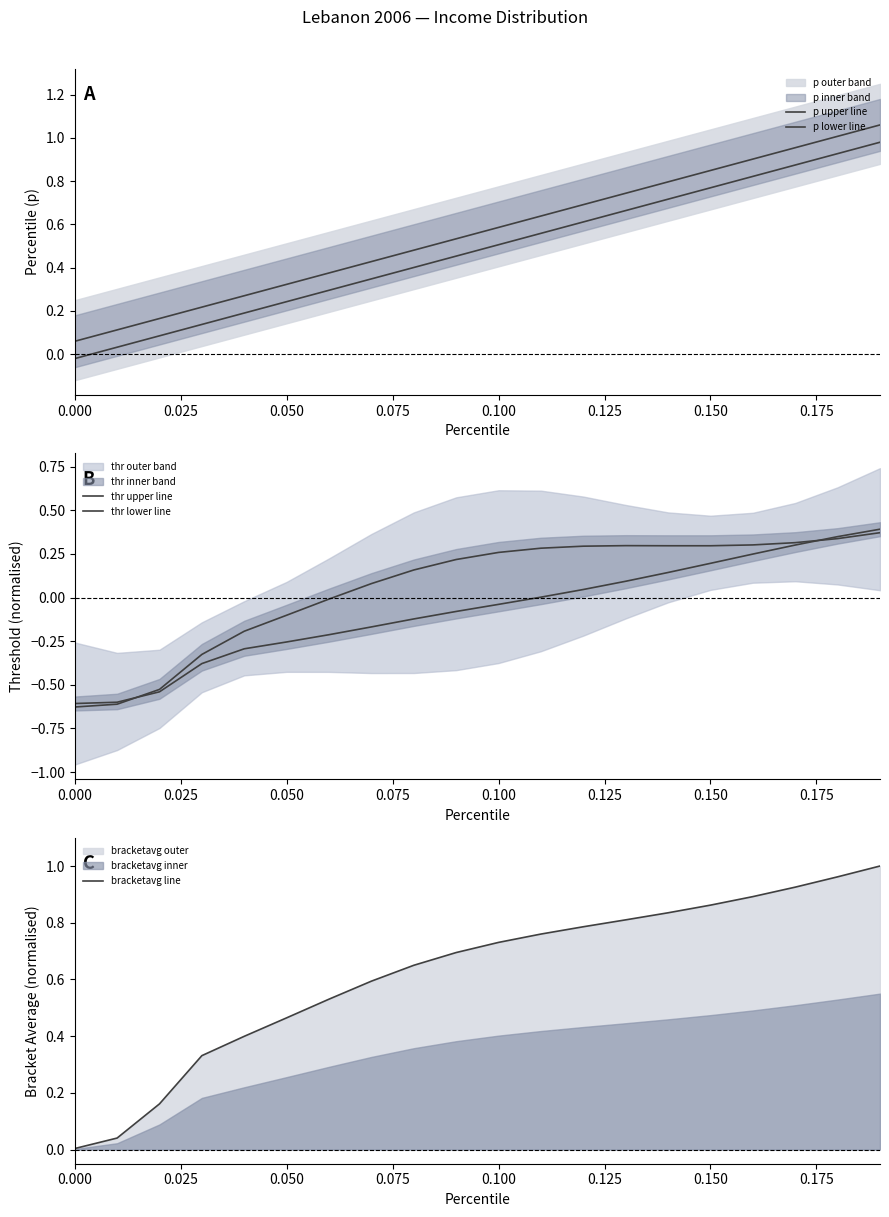

Is it true that bracketavg line equals 0.3 at 0.100?

False